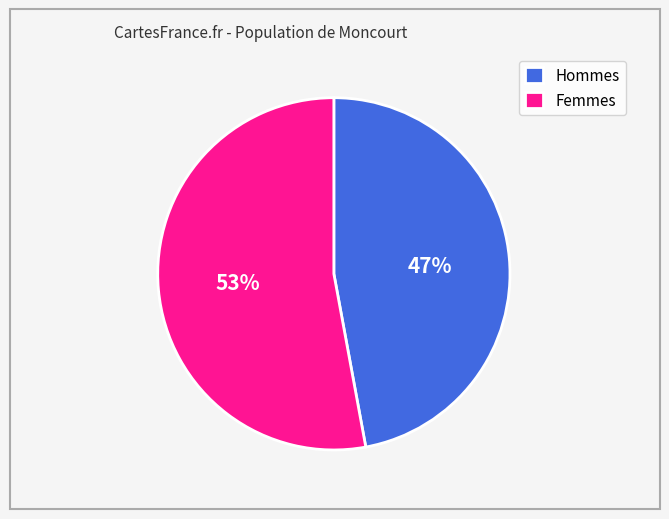

What percentage is the Hommes slice, to the nearest percent?

47%